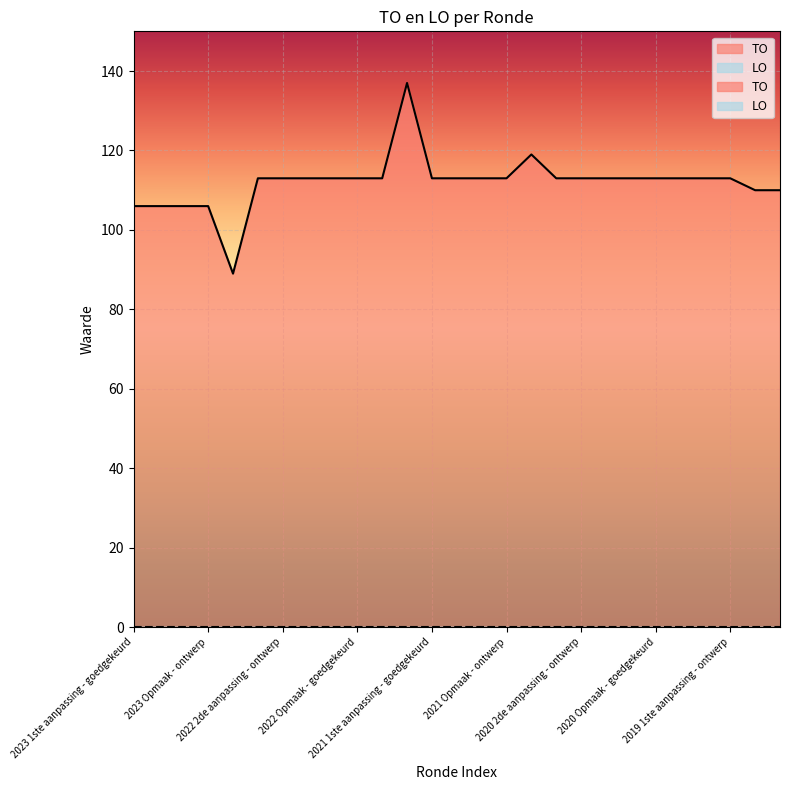

What is the difference between the maximum and minimum values?

48